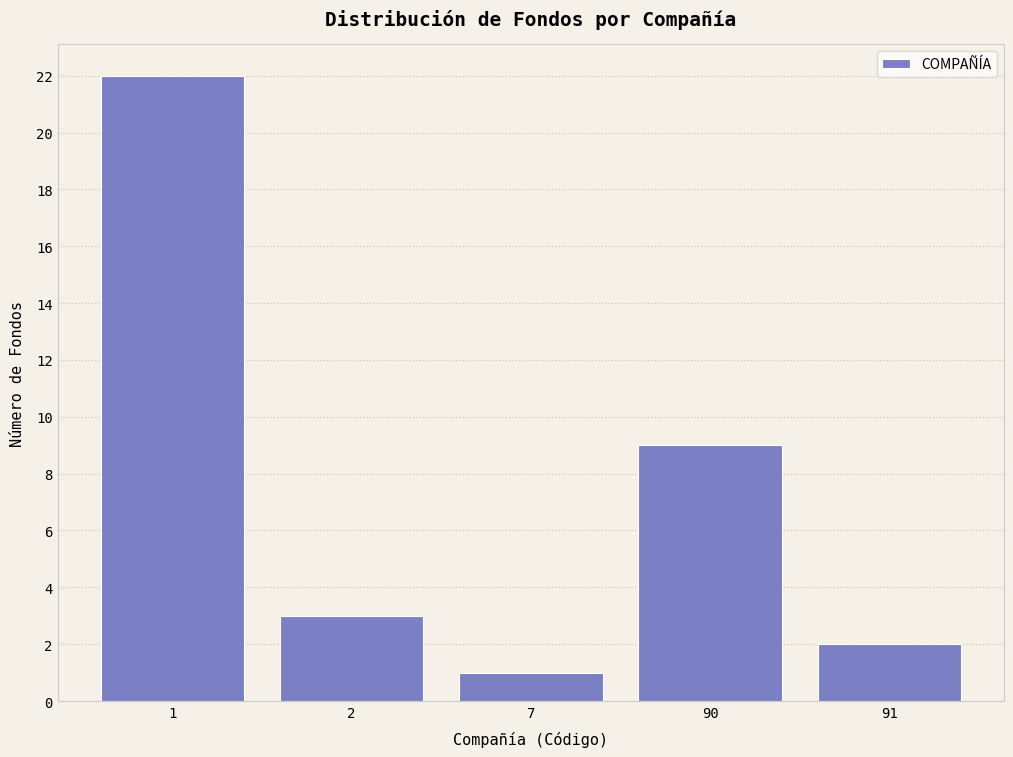

Reading left to right, extract all data points from this chart.

22	3	1	9	2